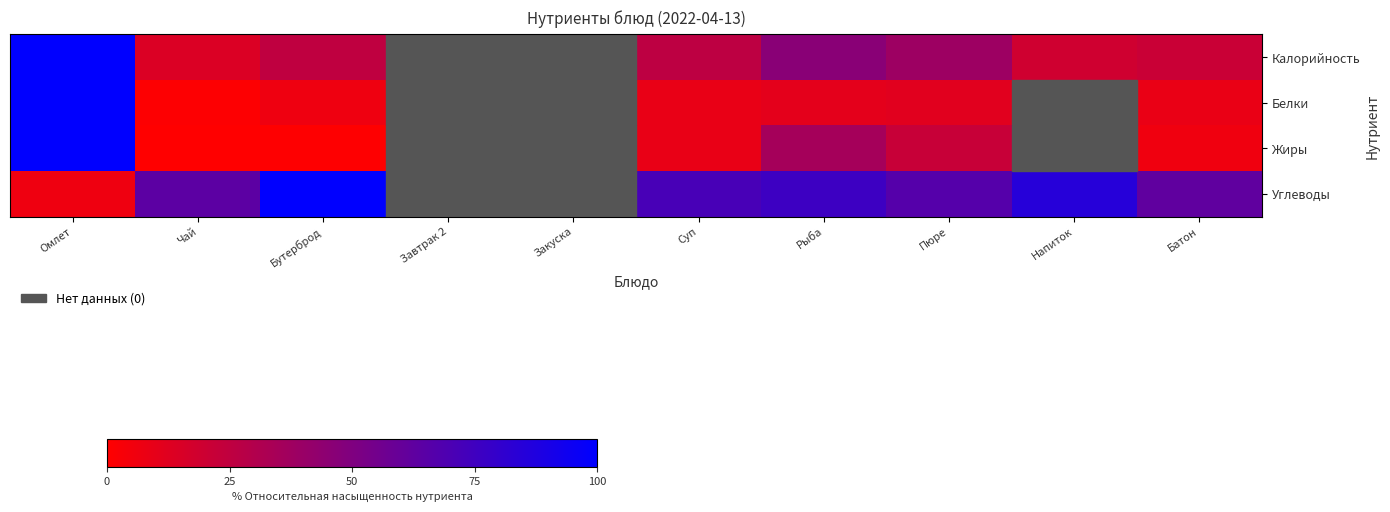

What is the total value across all series at Бутерброд?

132.1